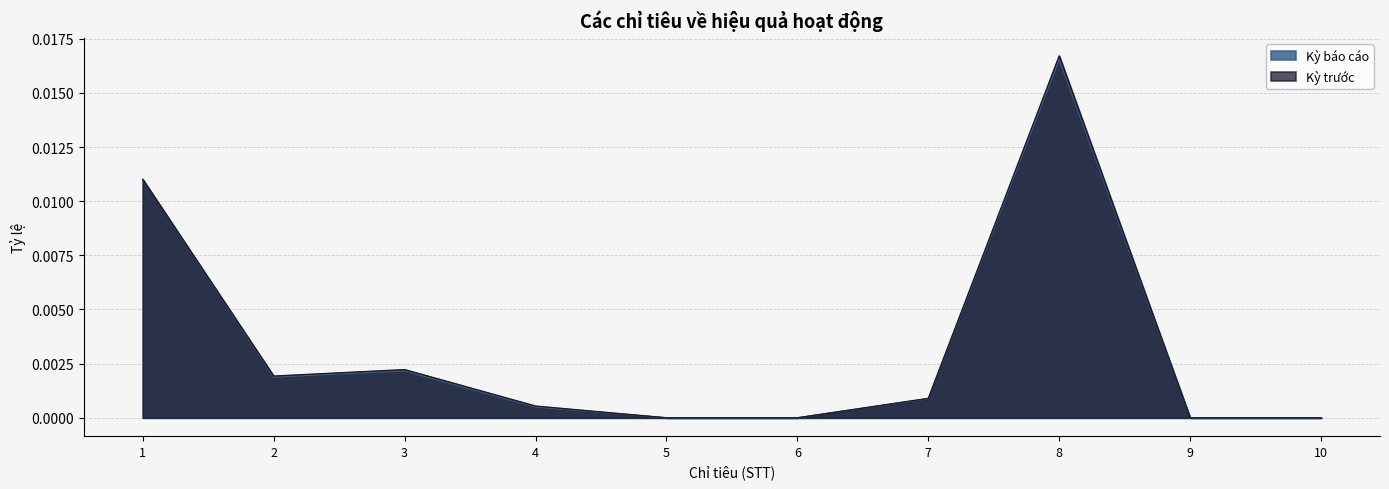

Does the chart have visible grid lines?

Yes